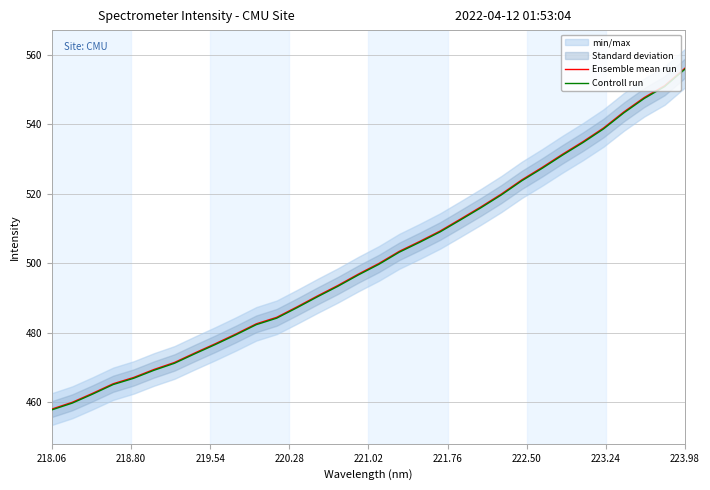

True or false: Ensemble mean run and Controll run cross at least once.

False